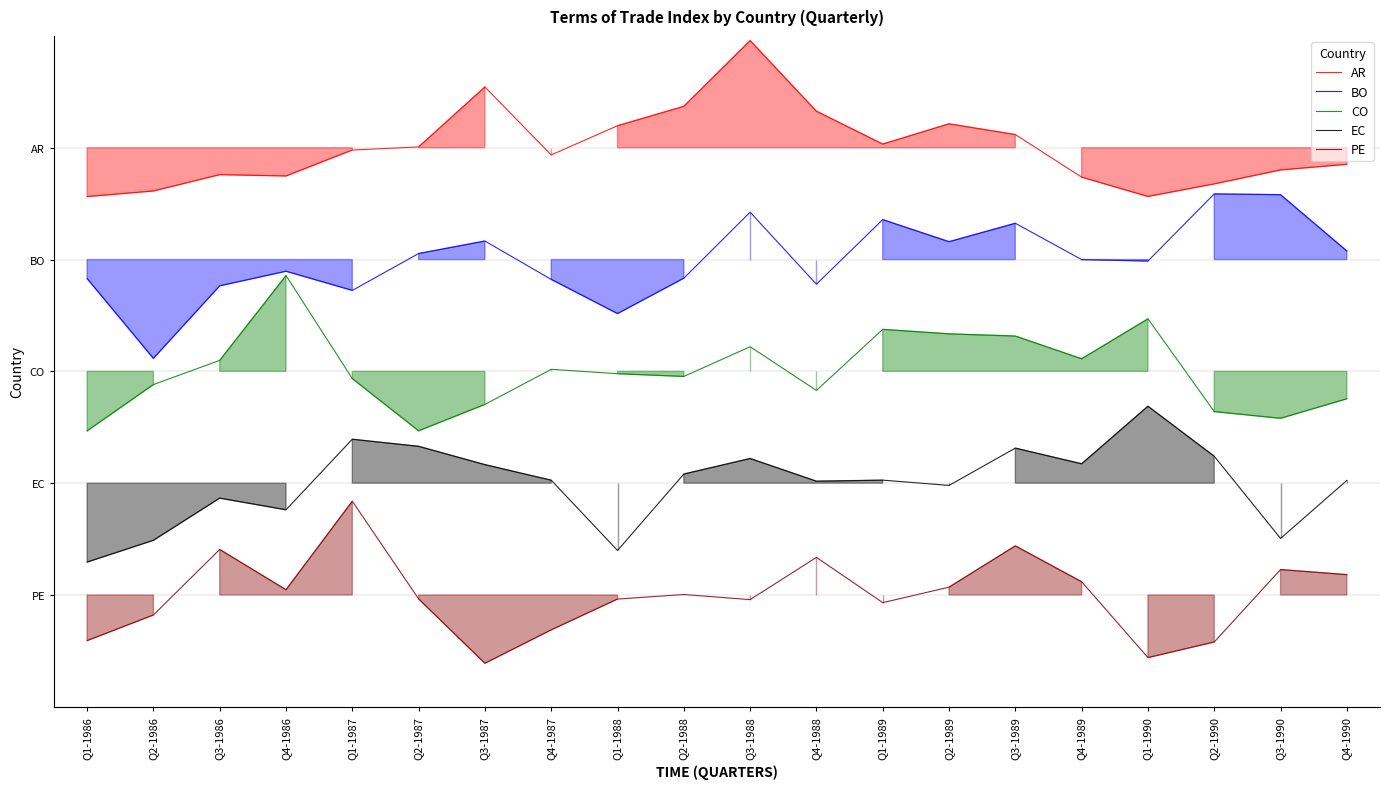

How many data points in CO are less than 39?

9